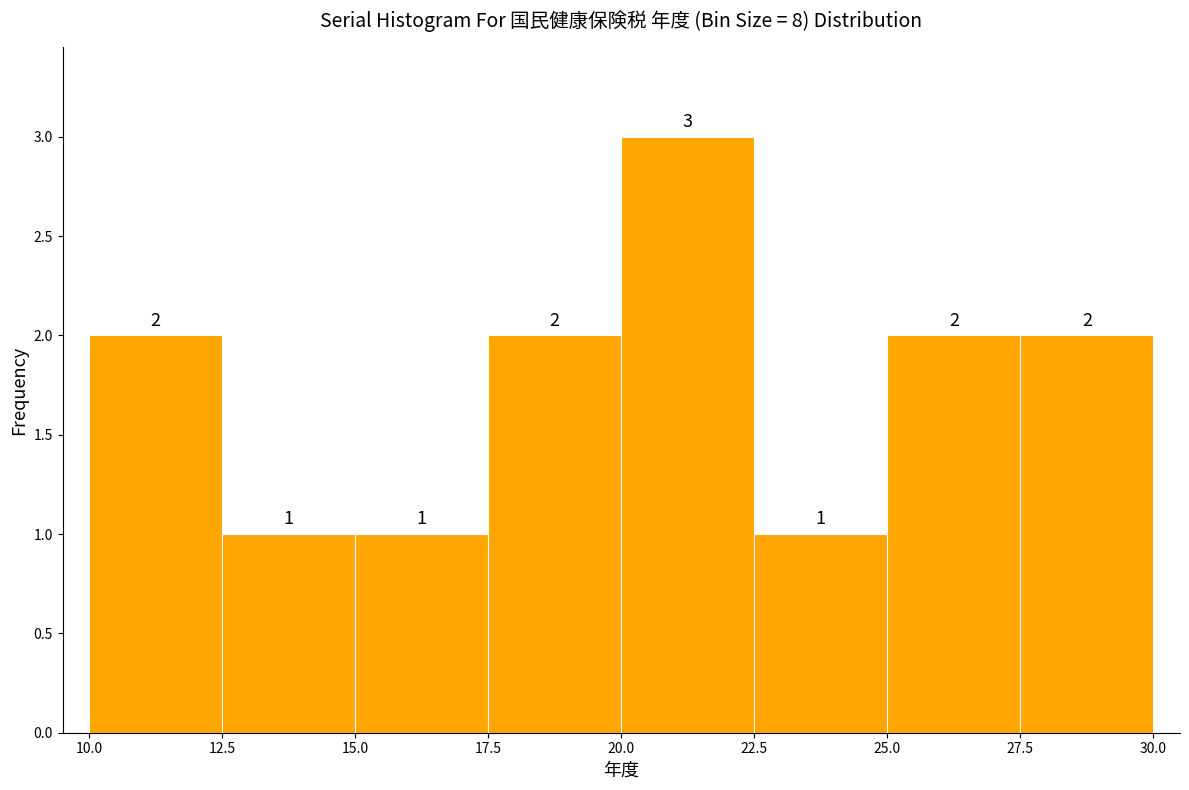

How tall is the bar that spans 17.5 to 20.0 on the x-axis?

2